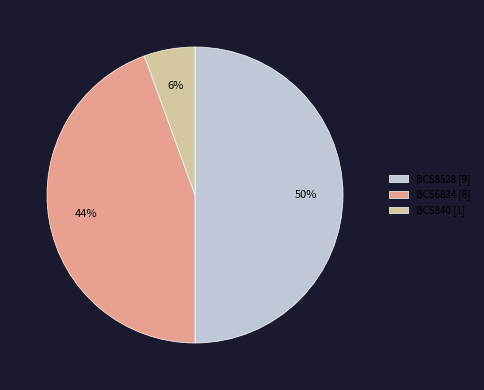

To the nearest percent, what portion does BCS6824 [8] represent?

44%